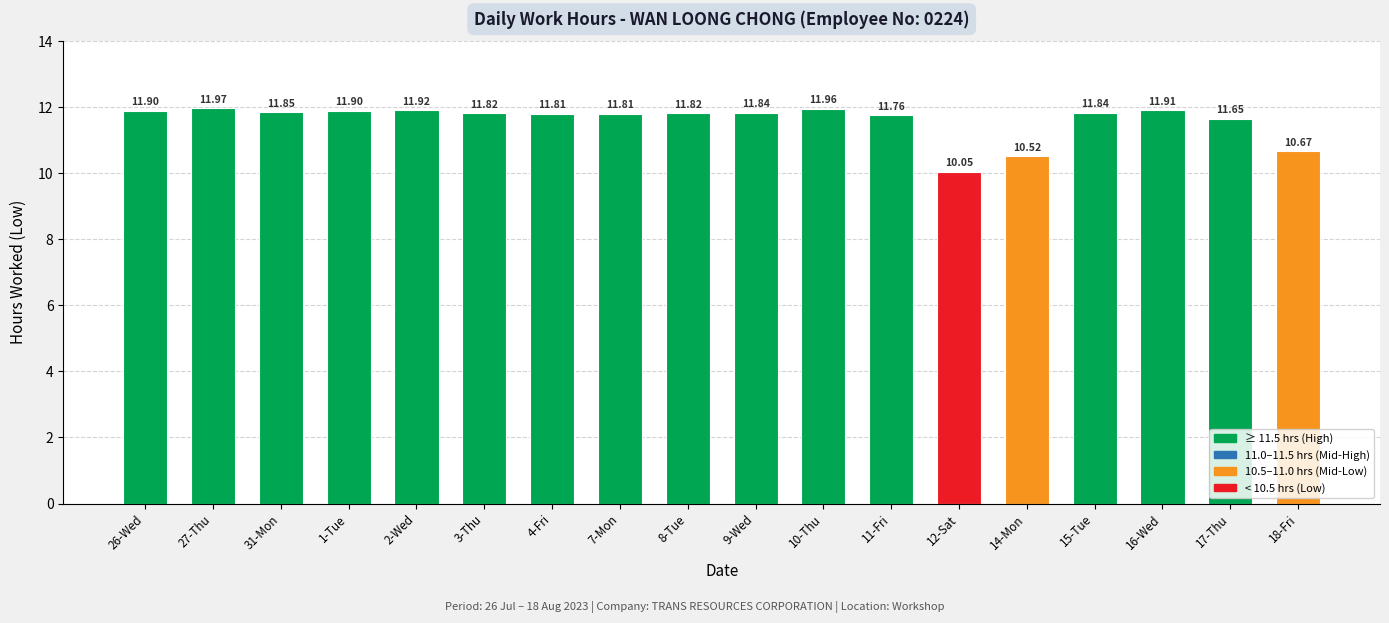

Read the value at 27-Thu.

12.0